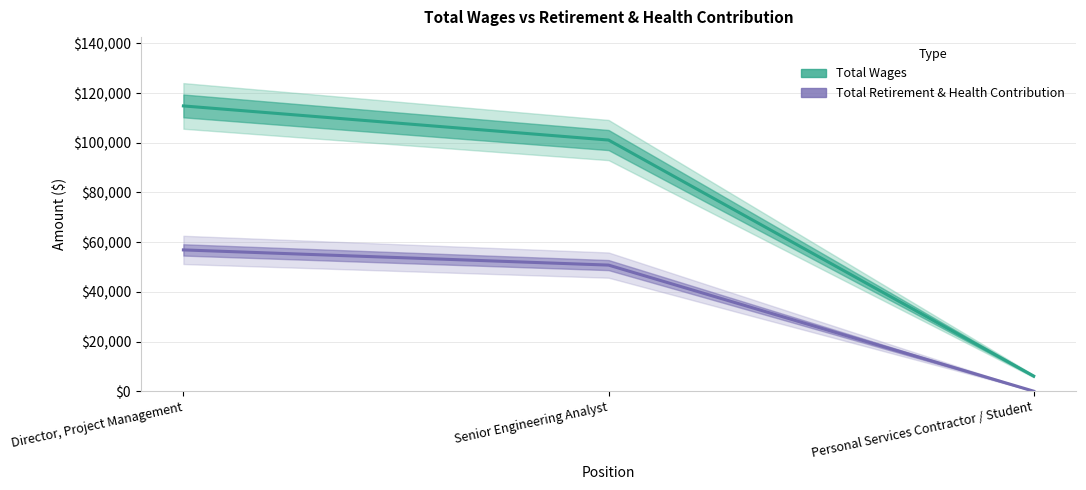

Read the Total Wages value at Personal Services Contractor / Student, to the nearest 50.

6100